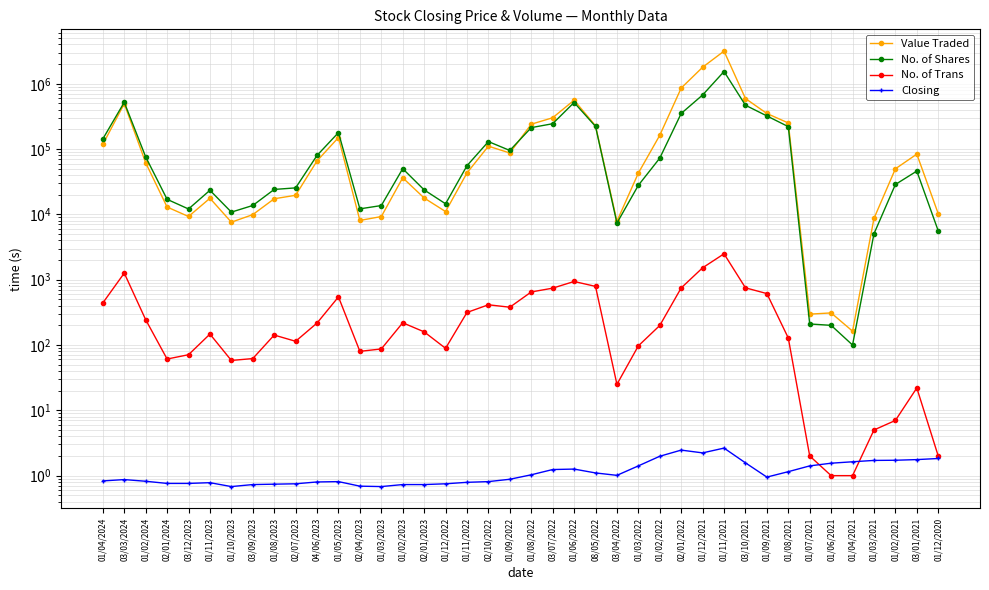

Reading left to right, what are all the values shown in this chart?

Value Traded: 01/04/2024=118098.0	03/03/2024=495508.0	01/02/2024=61655.0	02/01/2024=12956.0	03/12/2023=9283.0	01/11/2023=17651.0	01/10/2023=7593.0	03/09/2023=9913.0	01/08/2023=17338.0	02/07/2023=19613.0	04/06/2023=65972.0	01/05/2023=150143.0	02/04/2023=8079.0	01/03/2023=9260.0	01/02/2023=36356.0	02/01/2023=17820.0	01/12/2022=11043.0	01/11/2022=43121.0	02/10/2022=110705.0	01/09/2022=87083.0	01/08/2022=240238.0	03/07/2022=301674.0	01/06/2022=560070.0	08/05/2022=227685.0	03/04/2022=7838.0	01/03/2022=42868.0	01/02/2022=162575.0	02/01/2022=859015.0	01/12/2021=1790331.0	01/11/2021=3161385.0	03/10/2021=594038.0	01/09/2021=350719.0	01/08/2021=250844.0	01/07/2021=297.0	01/06/2021=310.0	01/04/2021=163.0	01/03/2021=8671.0	01/02/2021=49853.0	03/01/2021=83664.0	01/12/2020=10248.0
No. of Shares: 01/04/2024=142927.0	03/03/2024=520131.0	01/02/2024=75868.0	02/01/2024=17001.0	03/12/2023=12098.0	01/11/2023=23393.0	01/10/2023=10828.0	03/09/2023=13689.0	01/08/2023=24092.0	02/07/2023=25453.0	04/06/2023=79966.0	01/05/2023=178736.0	02/04/2023=12155.0	01/03/2023=13653.0	01/02/2023=50079.0	02/01/2023=23715.0	01/12/2022=14525.0	01/11/2022=55621.0	02/10/2022=130224.0	01/09/2022=95208.0	01/08/2022=212981.0	03/07/2022=244380.0	01/06/2022=516321.0	08/05/2022=222562.0	03/04/2022=7355.0	01/03/2022=27867.0	01/02/2022=72622.0	02/01/2022=350976.0	01/12/2021=672905.0	01/11/2021=1540106.0	03/10/2021=469119.0	01/09/2021=321640.0	01/08/2021=220553.0	01/07/2021=210.0	01/06/2021=200.0	01/04/2021=100.0	01/03/2021=5050.0	01/02/2021=28704.0	03/01/2021=46006.0	01/12/2020=5600.0
No. of Trans: 01/04/2024=441.0	03/03/2024=1262.0	01/02/2024=244.0	02/01/2024=61.0	03/12/2023=71.0	01/11/2023=147.0	01/10/2023=58.0	03/09/2023=62.0	01/08/2023=142.0	02/07/2023=114.0	04/06/2023=217.0	01/05/2023=545.0	02/04/2023=80.0	01/03/2023=87.0	01/02/2023=219.0	02/01/2023=159.0	01/12/2022=89.0	01/11/2022=315.0	02/10/2022=413.0	01/09/2022=379.0	01/08/2022=649.0	03/07/2022=742.0	01/06/2022=939.0	08/05/2022=790.0	03/04/2022=25.0	01/03/2022=97.0	01/02/2022=199.0	02/01/2022=748.0	01/12/2021=1521.0	01/11/2021=2491.0	03/10/2021=751.0	01/09/2021=613.0	01/08/2021=128.0	01/07/2021=2.0	01/06/2021=1.0	01/04/2021=1.0	01/03/2021=5.0	01/02/2021=7.0	03/01/2021=22.0	01/12/2020=2.0
Closing: 01/04/2024=0.8	03/03/2024=0.9	01/02/2024=0.8	02/01/2024=0.8	03/12/2023=0.8	01/11/2023=0.8	01/10/2023=0.7	03/09/2023=0.7	01/08/2023=0.7	02/07/2023=0.8	04/06/2023=0.8	01/05/2023=0.8	02/04/2023=0.7	01/03/2023=0.7	01/02/2023=0.7	02/01/2023=0.7	01/12/2022=0.8	01/11/2022=0.8	02/10/2022=0.8	01/09/2022=0.9	01/08/2022=1.0	03/07/2022=1.2	01/06/2022=1.3	08/05/2022=1.1	03/04/2022=1.0	01/03/2022=1.4	01/02/2022=2.0	02/01/2022=2.5	01/12/2021=2.2	01/11/2021=2.6	03/10/2021=1.6	01/09/2021=0.9	01/08/2021=1.1	01/07/2021=1.4	01/06/2021=1.6	01/04/2021=1.6	01/03/2021=1.7	01/02/2021=1.7	03/01/2021=1.8	01/12/2020=1.8